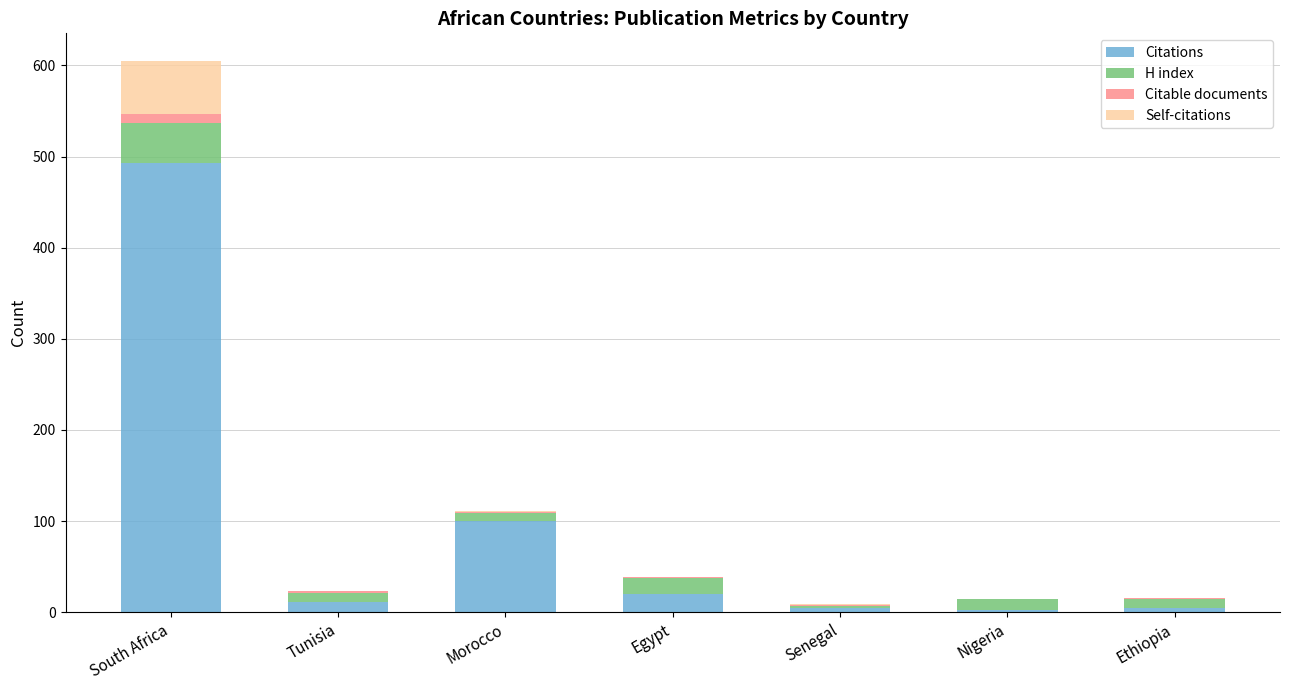

What is the maximum value for Citations?

493